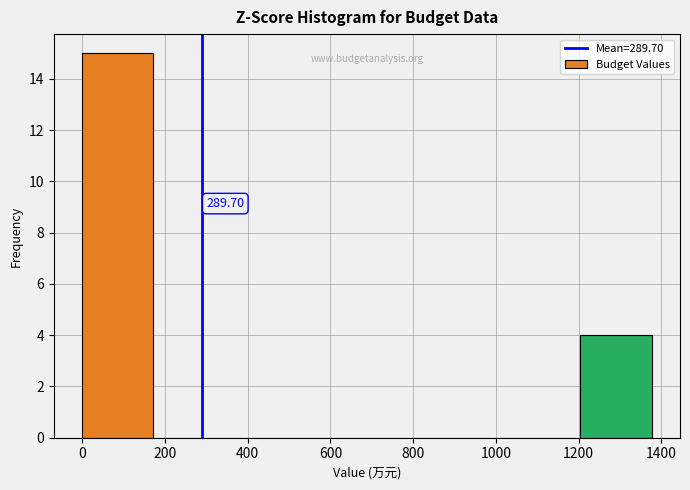

Which range on the x-axis has the tallest bar?

0 to 180